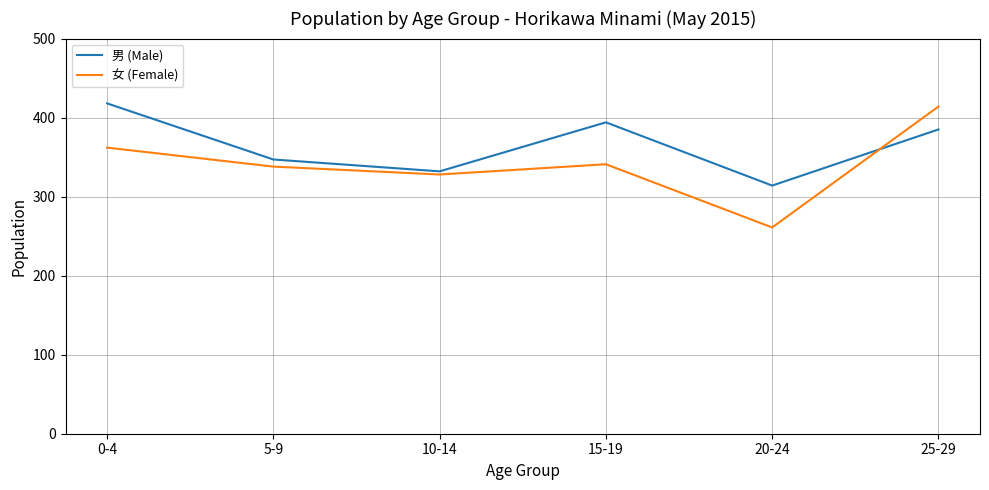

What is the maximum value shown in the chart?

418